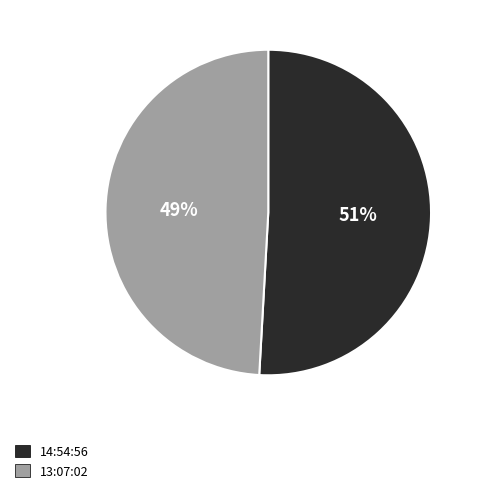

Combined, do 14:54:56 and 13:07:02 account for over 50%?

Yes